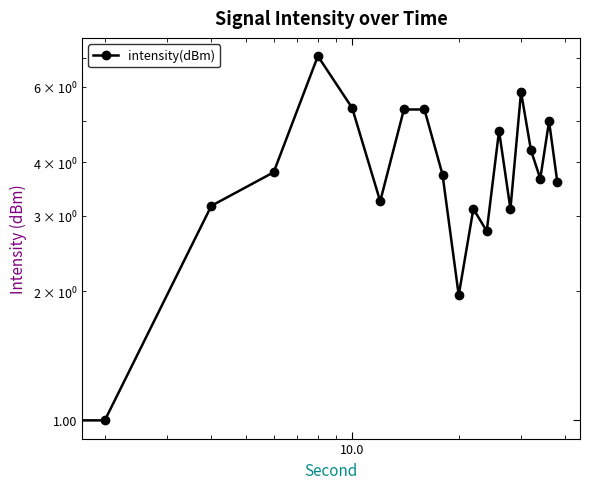

What is the minimum value shown in the chart?

1.0